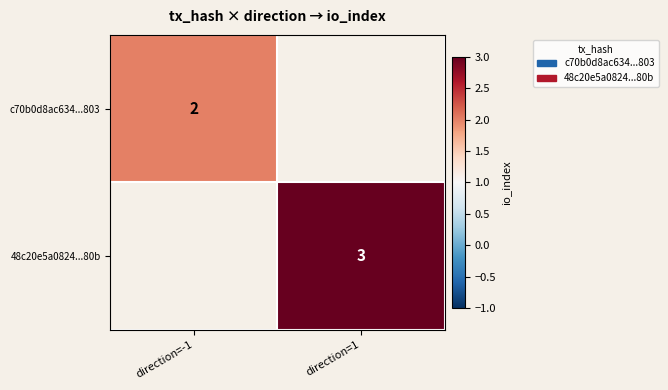

At how many categories does at least one series exceed 2?

1